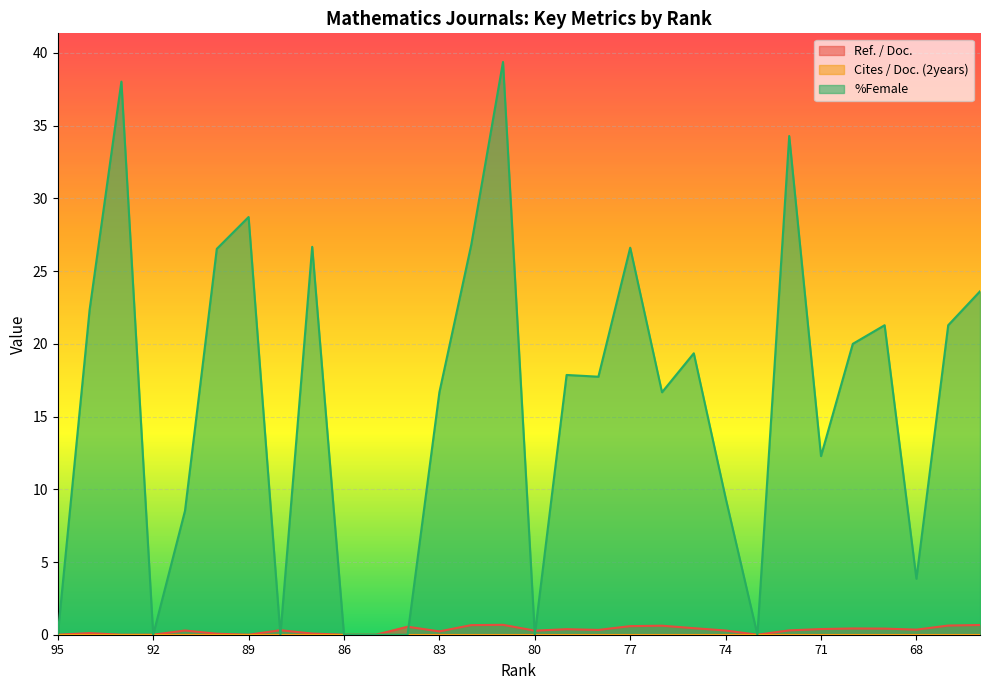

True or false: Ref. / Doc. has a value of -0.3 at 73.

False